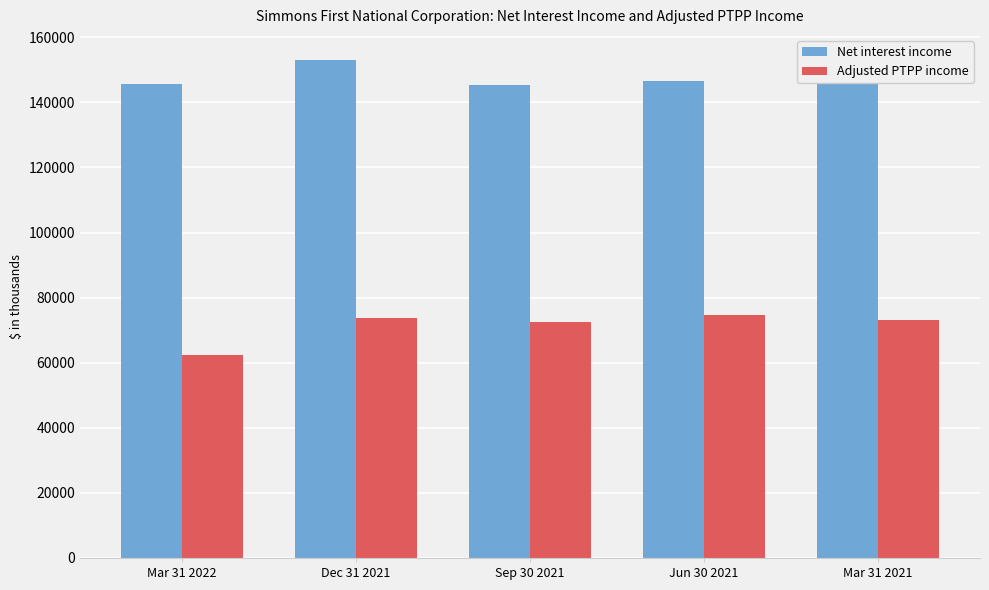

What is the difference between the highest and lowest values at Jun 30 2021?

71973